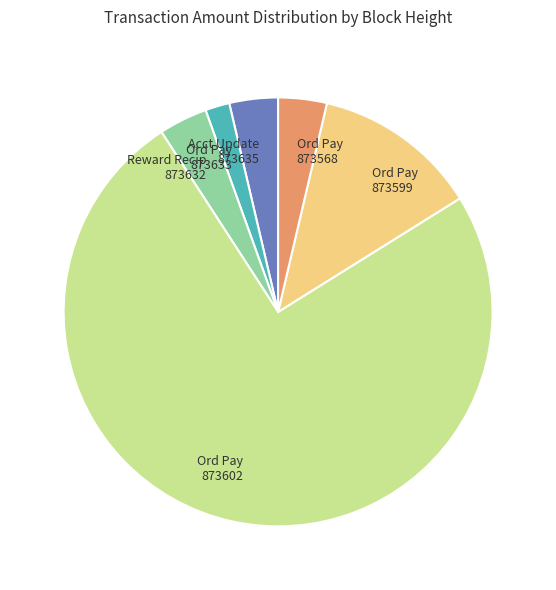

Is it true that Ord Pay 873568 is 16% of the pie?

False